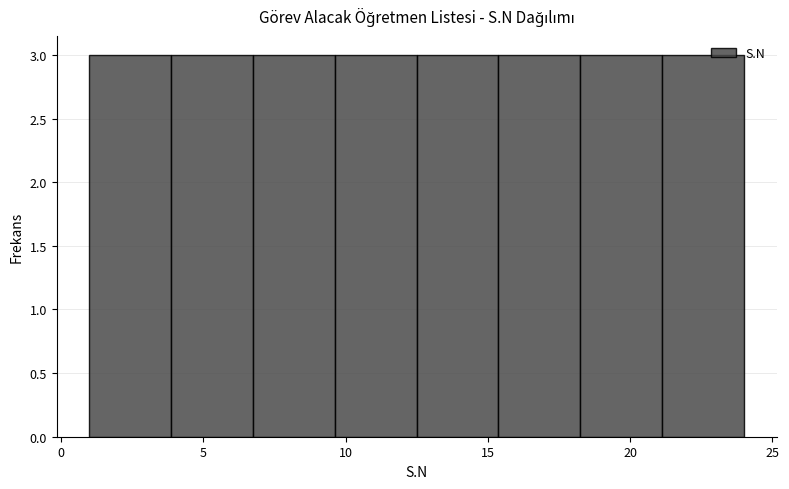

Reading left to right, list every bar in this chart as the range it spans on the x-axis followed by its height. Neither the bar edges nor the heights are printed on the chart, so give them approximately, as read against the axes.

1.0 to 4.0: 3
4.0 to 7.0: 3
7.0 to 9.5: 3
9.5 to 12.5: 3
12.5 to 15.5: 3
15.5 to 18.5: 3
18.5 to 21.0: 3
21.0 to 24.0: 3